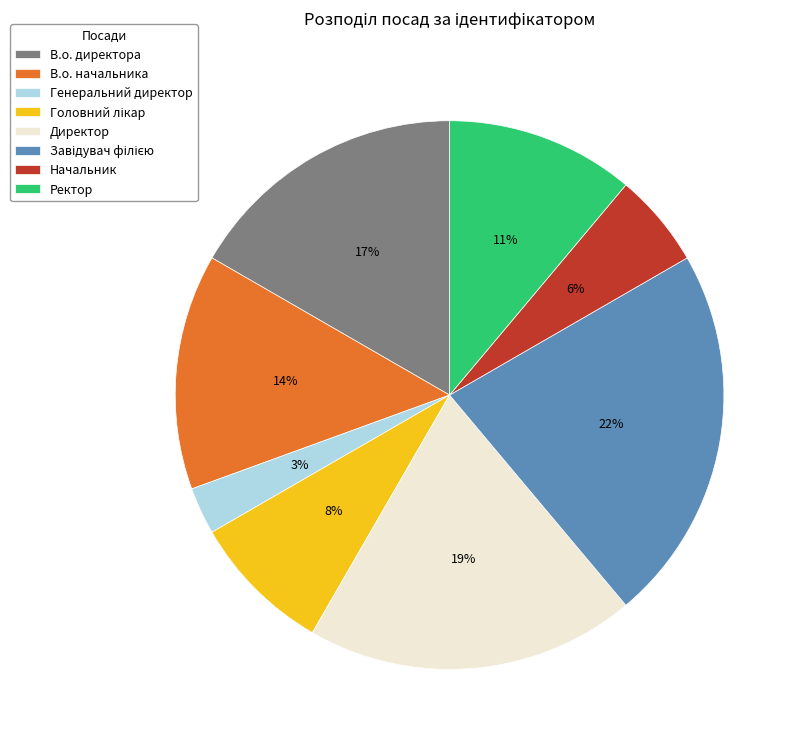

True or false: В.о. директора accounts for 17% of the total.

True